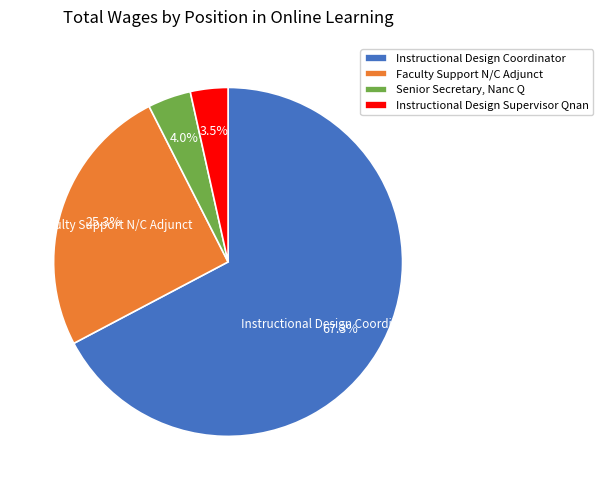

Rank the categories by value from highest to lowest.

Instructional Design Coordinator, Faculty Support N/C Adjunct, Senior Secretary, Nanc Q, Instructional Design Supervisor Qnan